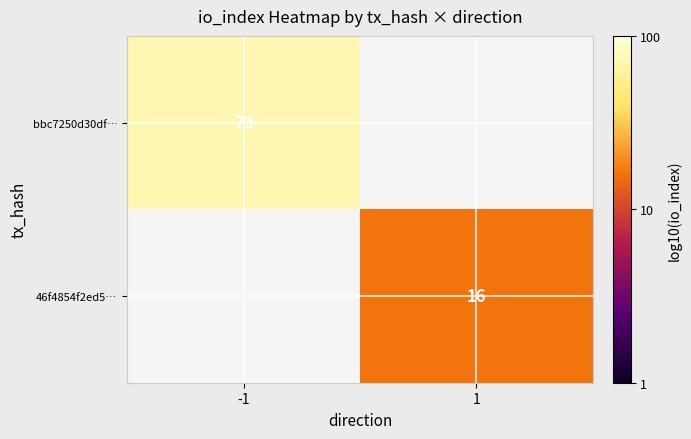

How many data points does each series have?

2